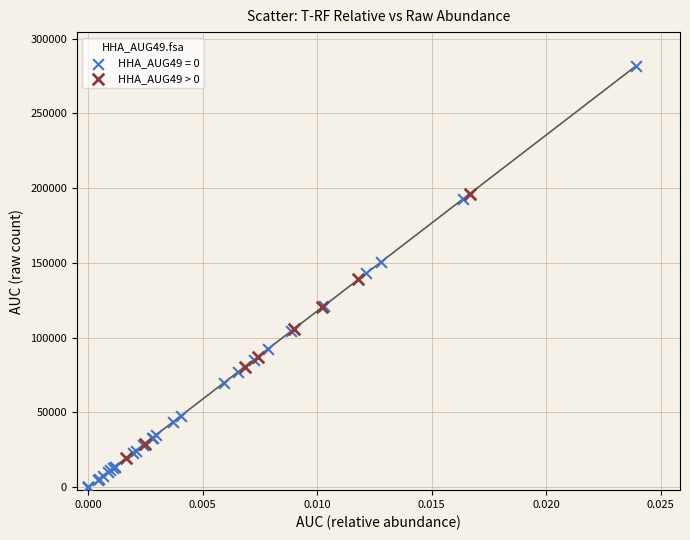

Which series contains the highest Y value?

HHA_AUG49 = 0